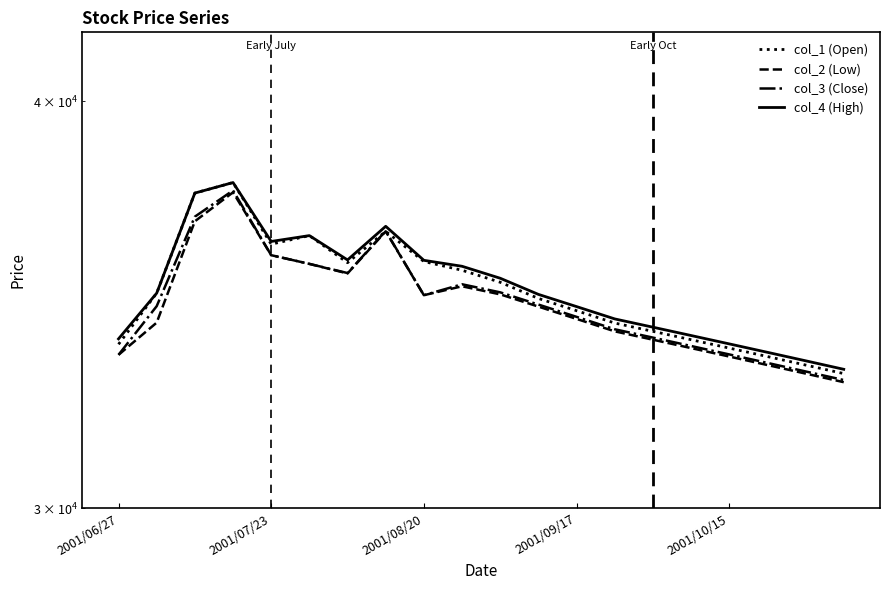

Reading left to right, transcribe all the data shown in this chart.

col_1 (Open): 33690	34930	37490	37770	36160	36380	35690	36490	35720	35500	35200	34800	34500	34200	34000	33800	33600	33400	33200	33000
col_2 (Low): 33440	34210	36750	37510	35880	35660	35420	36490	34880	35100	34900	34600	34300	34000	33800	33600	33400	33200	33000	32800
col_3 (Close): 33440	34610	36870	37560	35880	35660	35430	36500	34880	35150	34950	34650	34350	34050	33850	33650	33450	33250	33050	32850
col_4 (High): 33820	34930	37490	37770	36230	36380	35760	36620	35750	35600	35300	34900	34600	34300	34100	33900	33700	33500	33300	33100